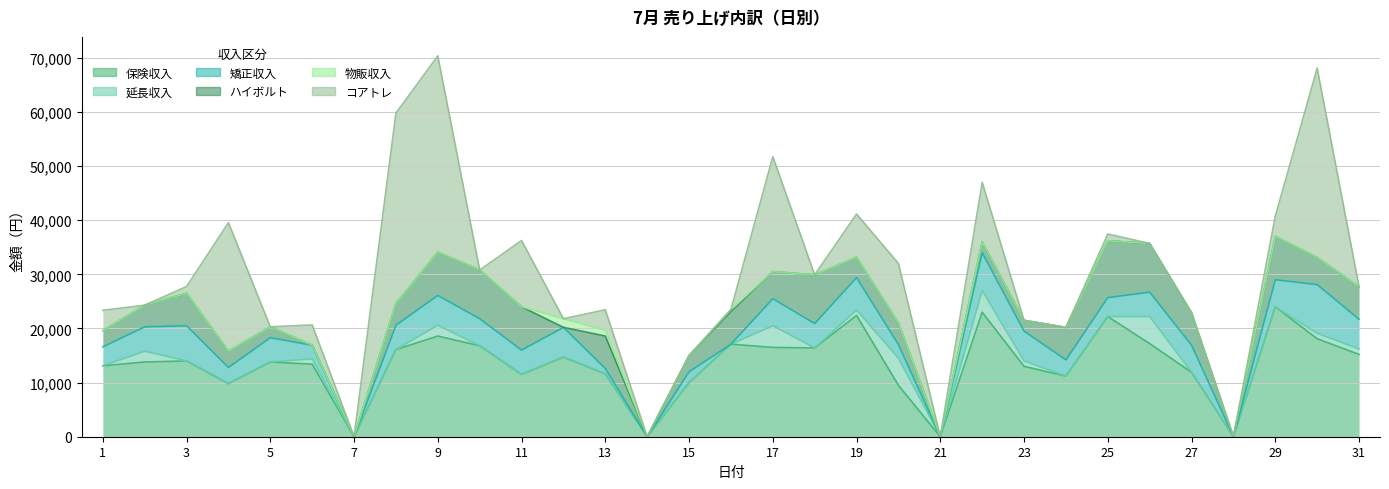

Does the chart have visible grid lines?

Yes